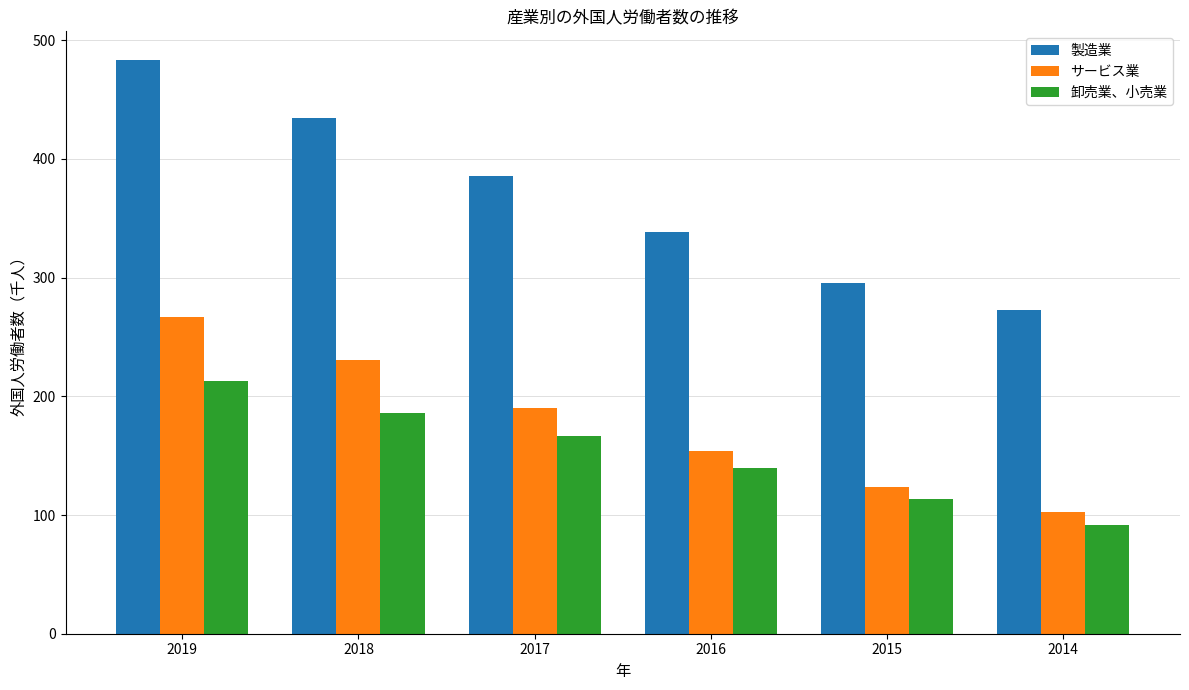

How many distinct data groups are displayed?

3